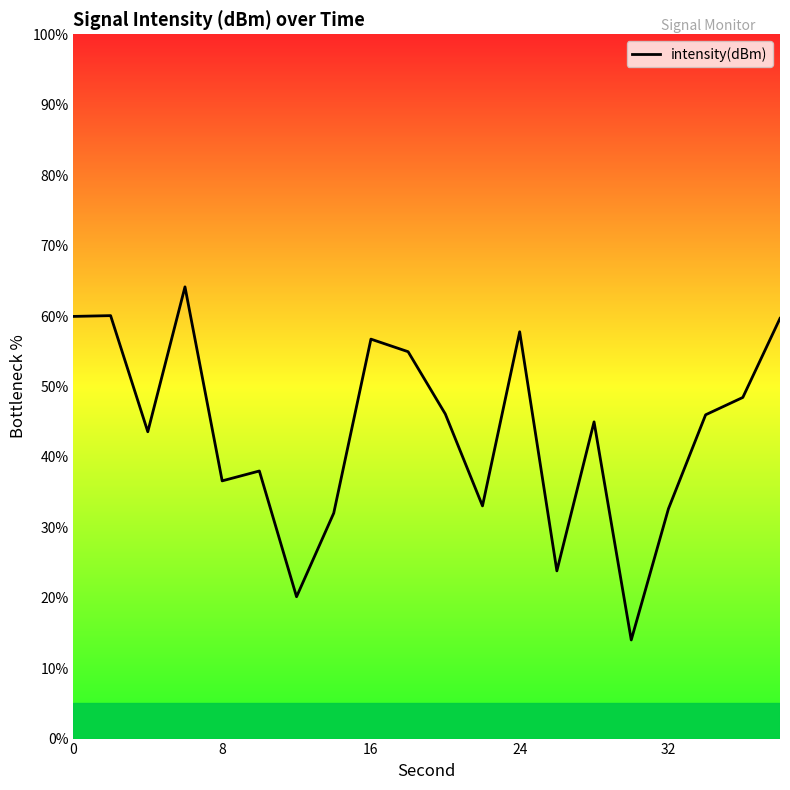

How many interior local valleys (lower than both neighbors) does the data have?

6